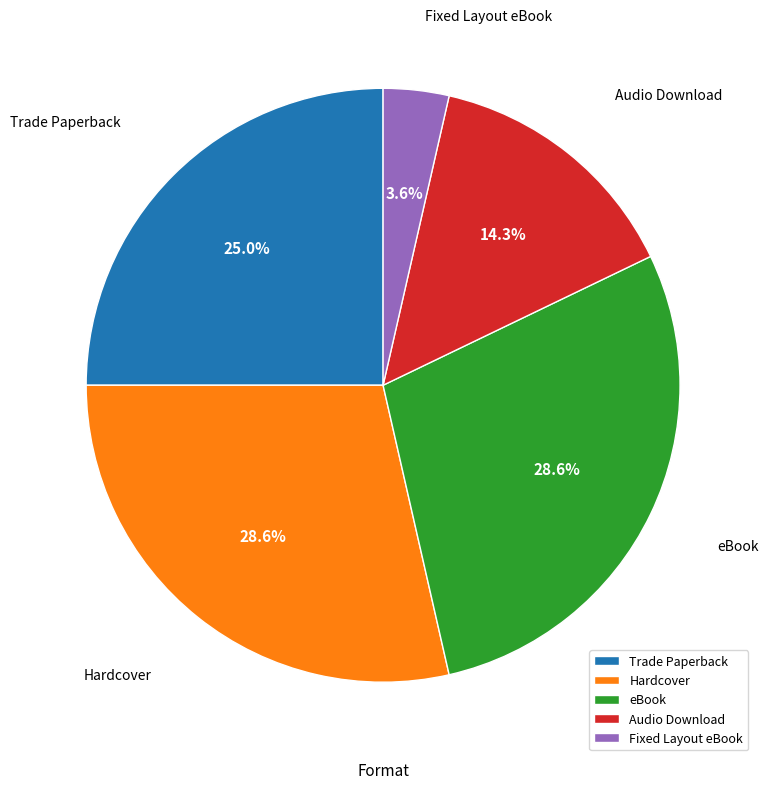

Is there any slice that represents more than half of the pie?

No